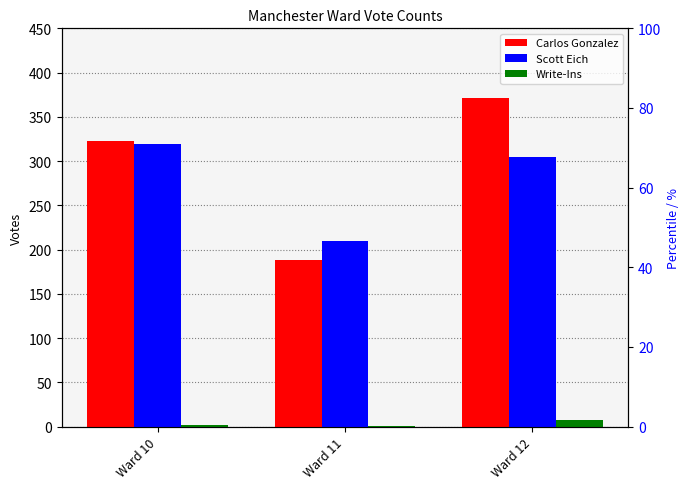

What is the total value across all series at Ward 10?

644